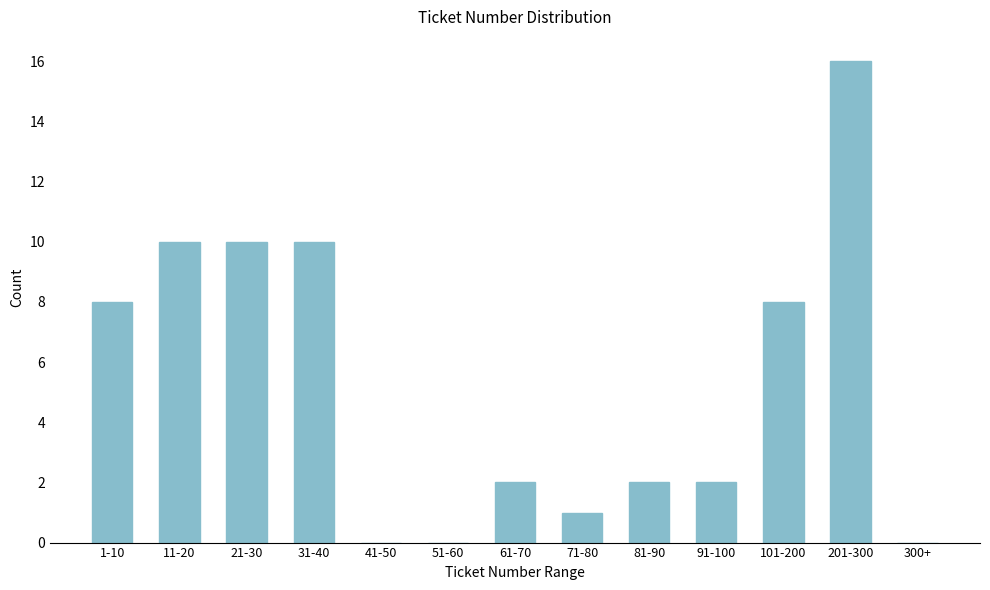

Which label corresponds to the largest value in the chart?

201-300